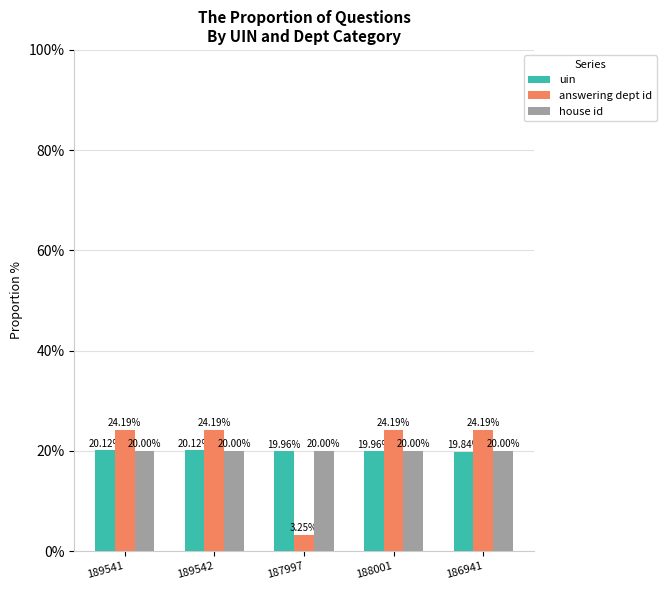

The house id series shows 20.0 at 186941. True or false?

True